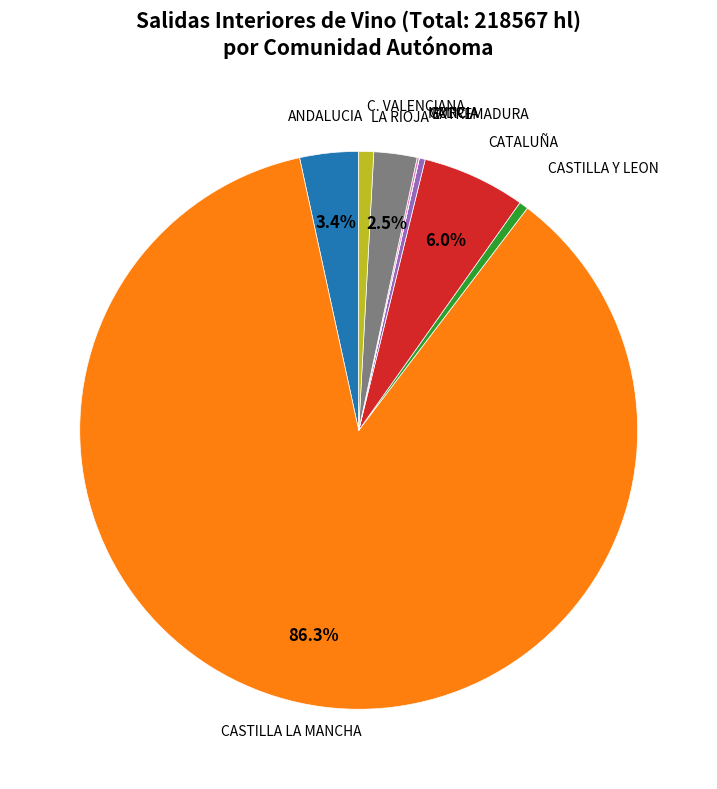

Does any single category account for the majority?

Yes